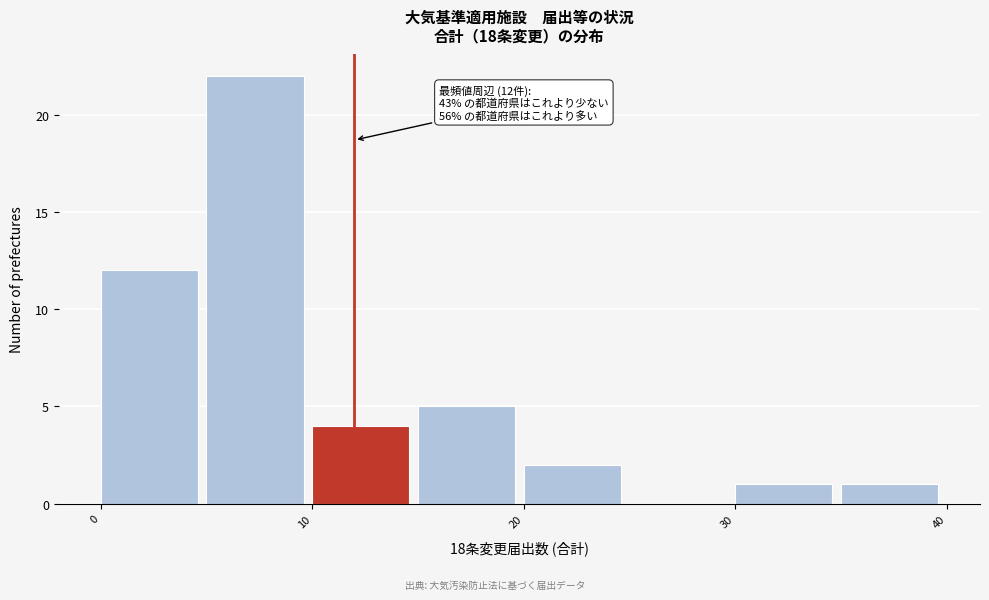

Over which range of the x-axis is the bar tallest?

5 to 10